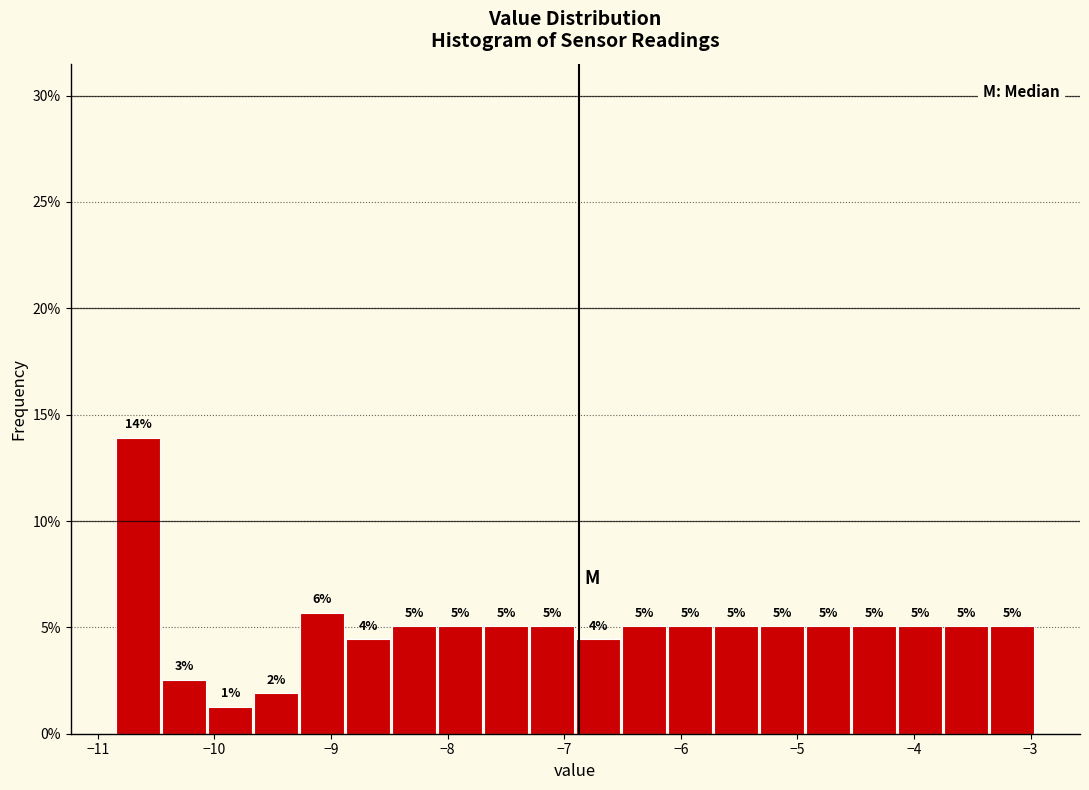

Around what value on the x-axis is the tallest bar? Give the approximate position of its centre, as read against the axis.

-10.7